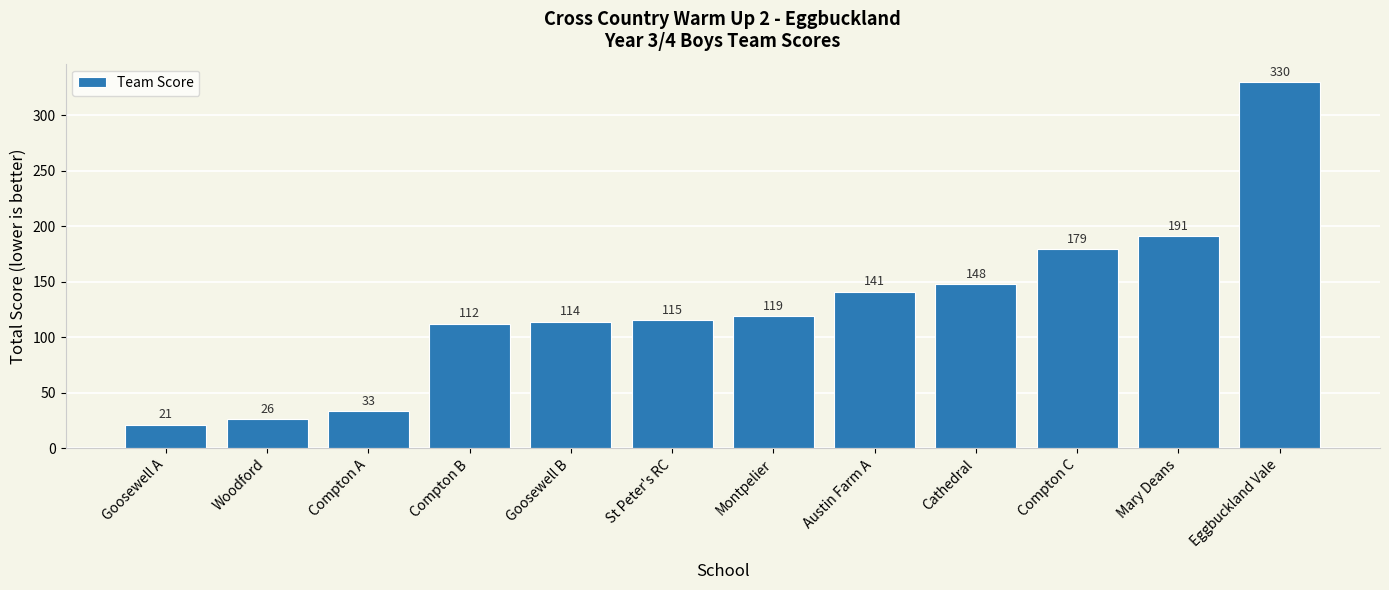

Does the chart contain any negative values?

No